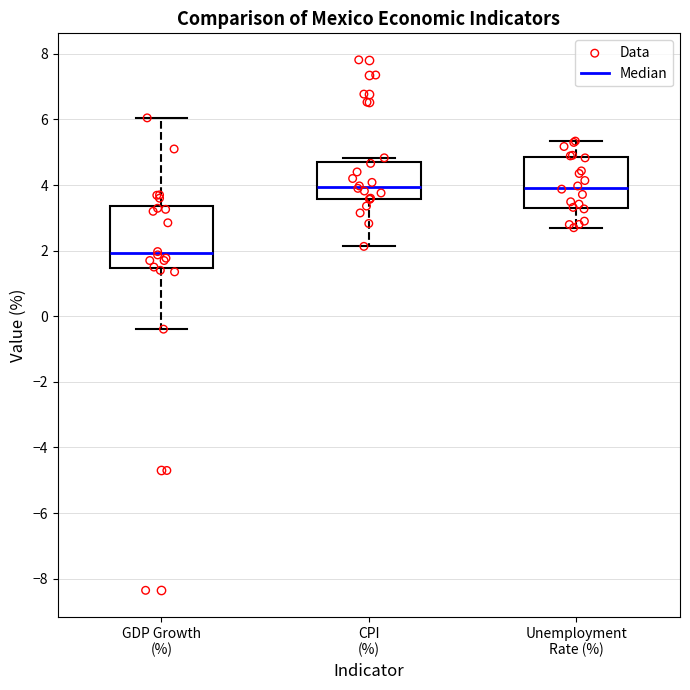

Where does the upper whisker of the box for GDP Growth (%) end on the y-axis? The values are not printed on the chart, so give them approximately, as read against the axis.

6.0